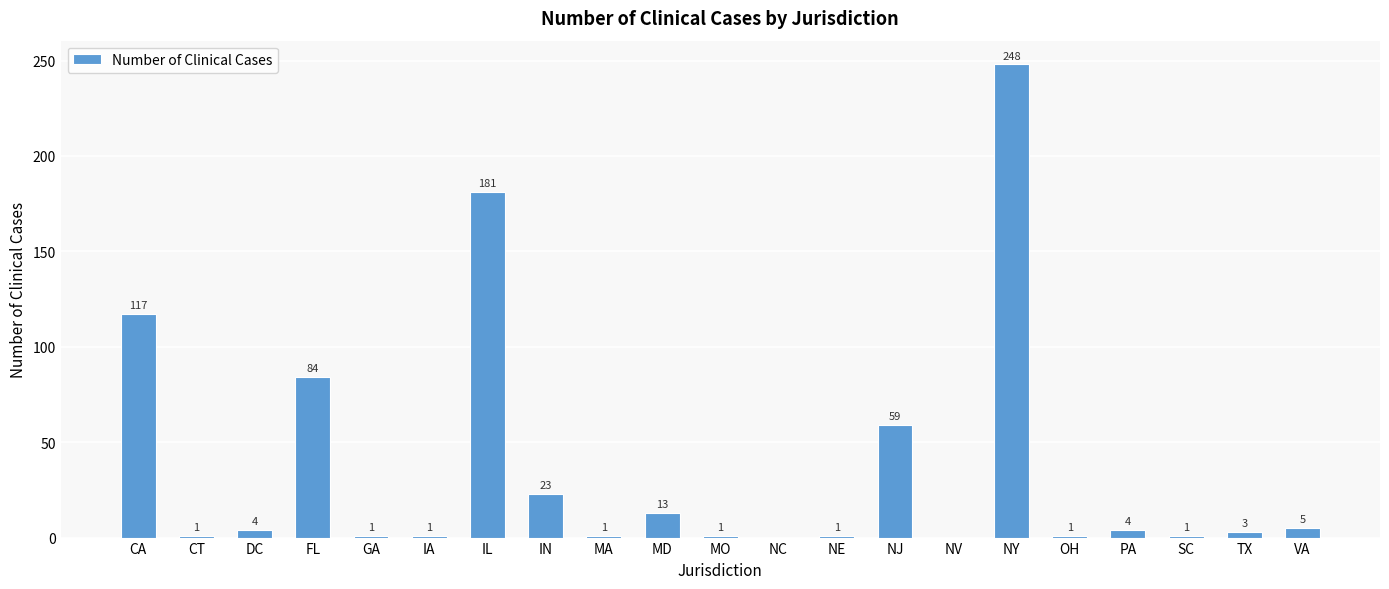

The value at VA is 5. True or false?

True